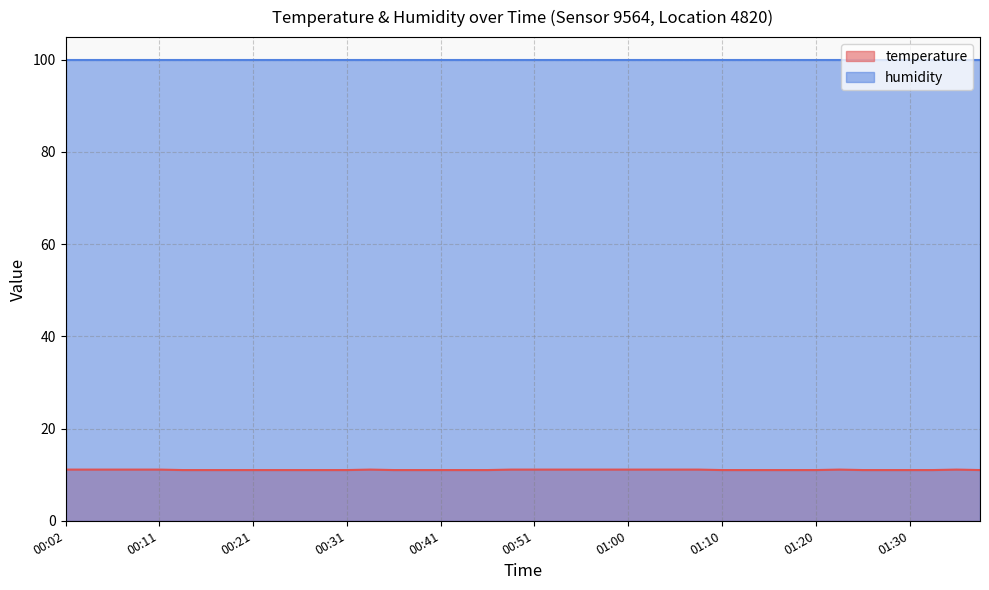

How many series are shown in this chart?

2